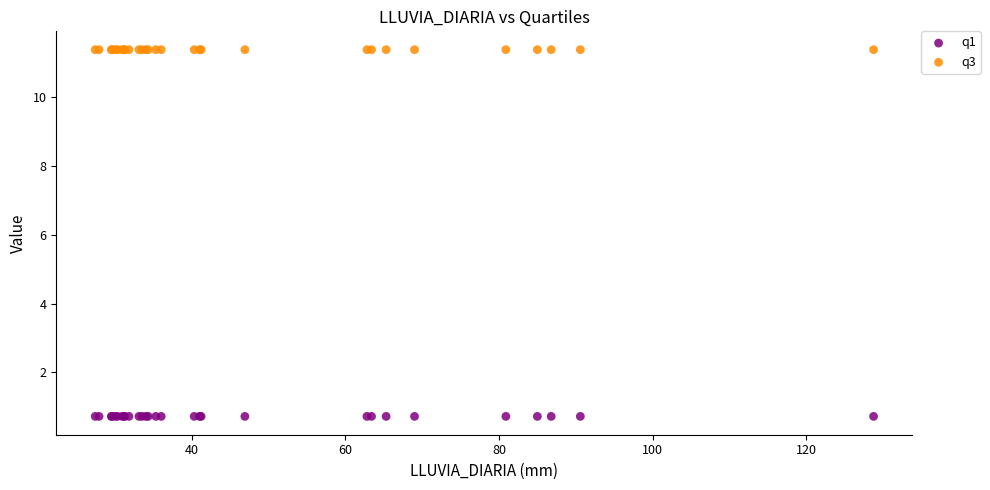

Which series reaches the minimum Y coordinate?

q1